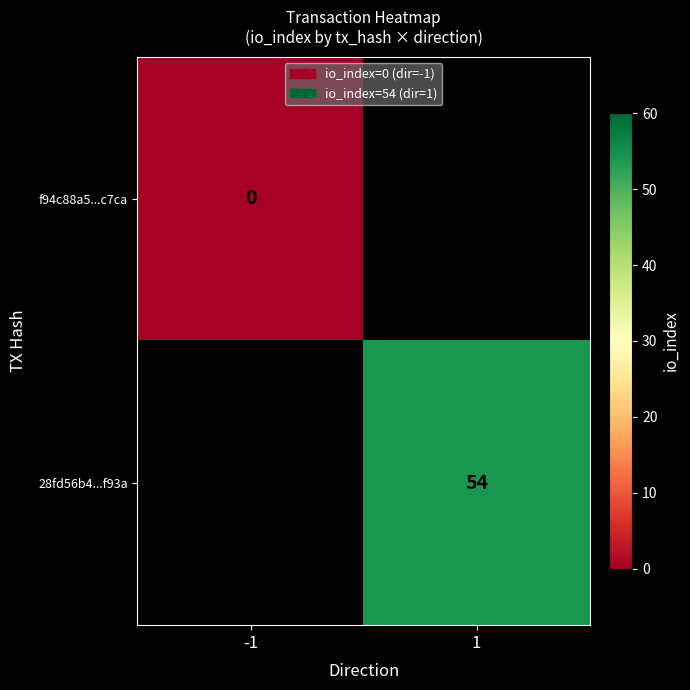

Is it true that 28fd56b4...f93a equals 74 at 1?

False